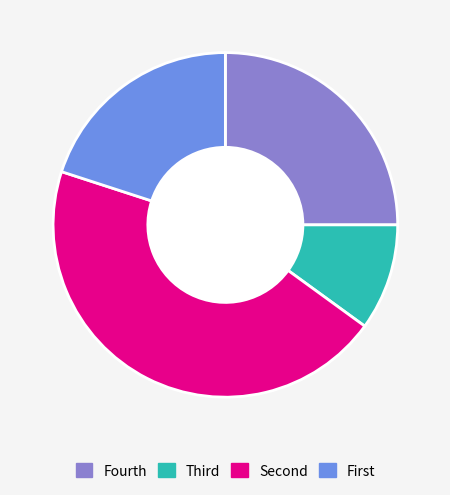

Rank the categories by value from highest to lowest.

Second, Fourth, First, Third